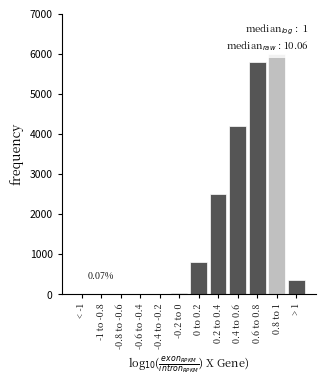

What is the sum of all values?

19705